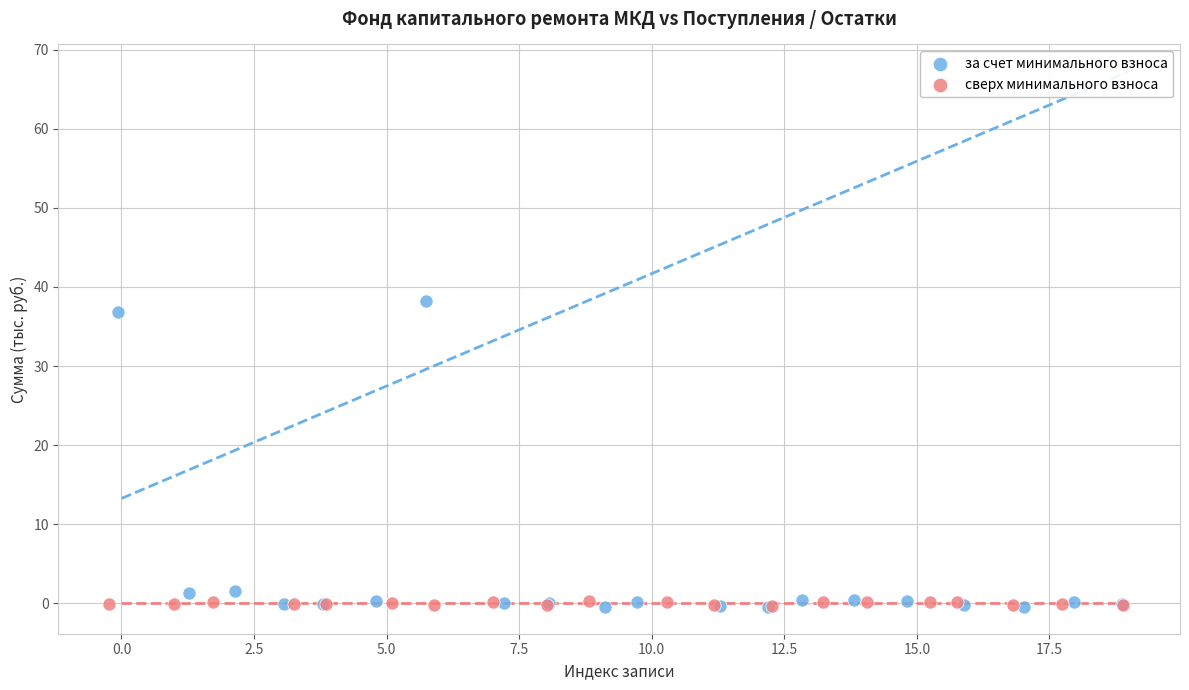

Which series has the largest Y range (max minus min)?

за счет минимального взноса